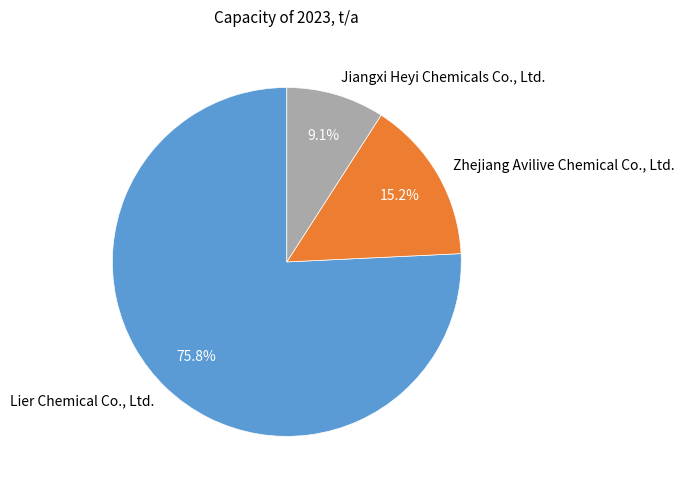

What percentage do Zhejiang Avilive Chemical Co., Ltd. and Lier Chemical Co., Ltd. together represent?

90.9%